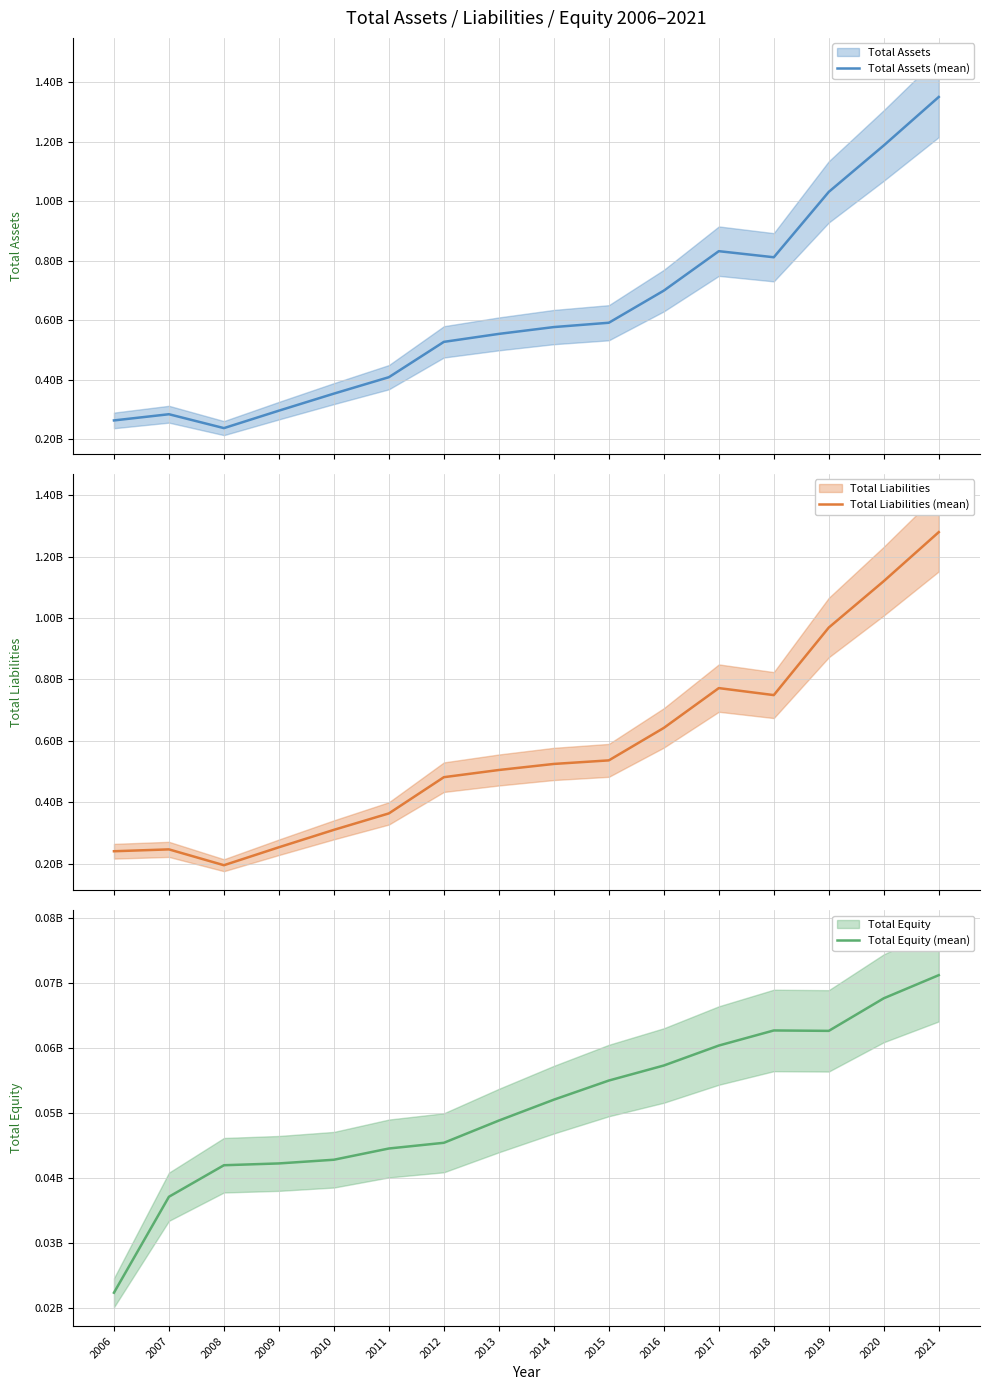

Reading right to left, transcribe all the data shown in this chart.

Total Assets (mean): 1.4	1.2	1.0	0.8	0.8	0.7	0.6	0.6	0.6	0.5	0.4	0.4	0.3	0.2	0.3	0.3
Total Liabilities (mean): 1.3	1.1	1.0	0.7	0.8	0.6	0.5	0.5	0.5	0.5	0.4	0.3	0.3	0.2	0.2	0.2
Total Equity (mean): 0.1	0.1	0.1	0.1	0.1	0.1	0.1	0.1	0.0	0.0	0.0	0.0	0.0	0.0	0.0	0.0